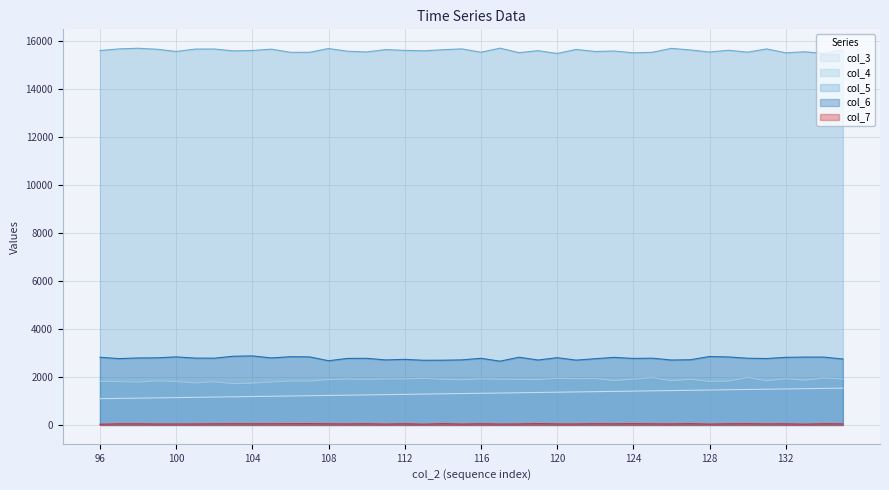

Is it true that col_6 equals 2833 at 100?

True